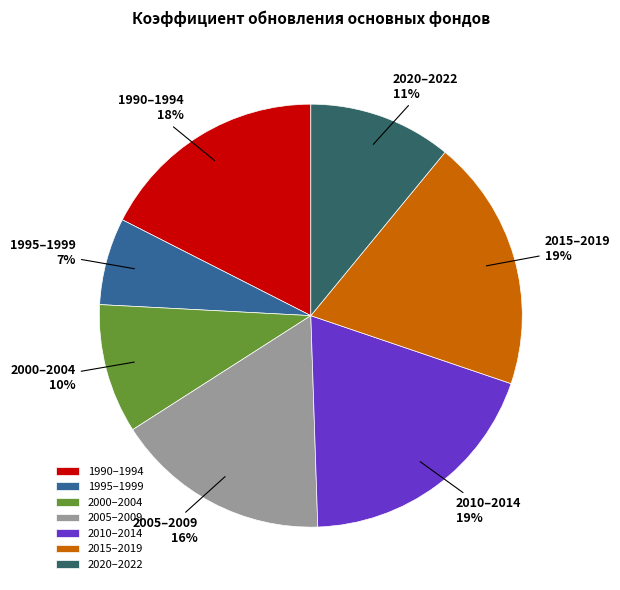

Is the sum of 1990–1994 and 2005–2009 greater than half?

No